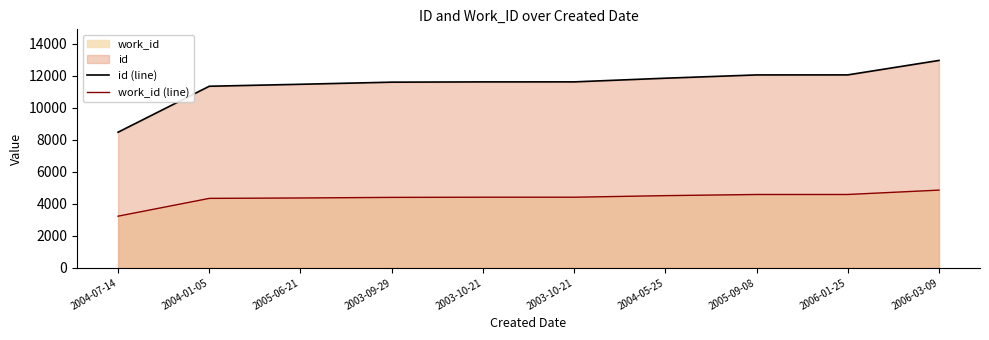

How many data points in work_id (line) are less than 4406?

4